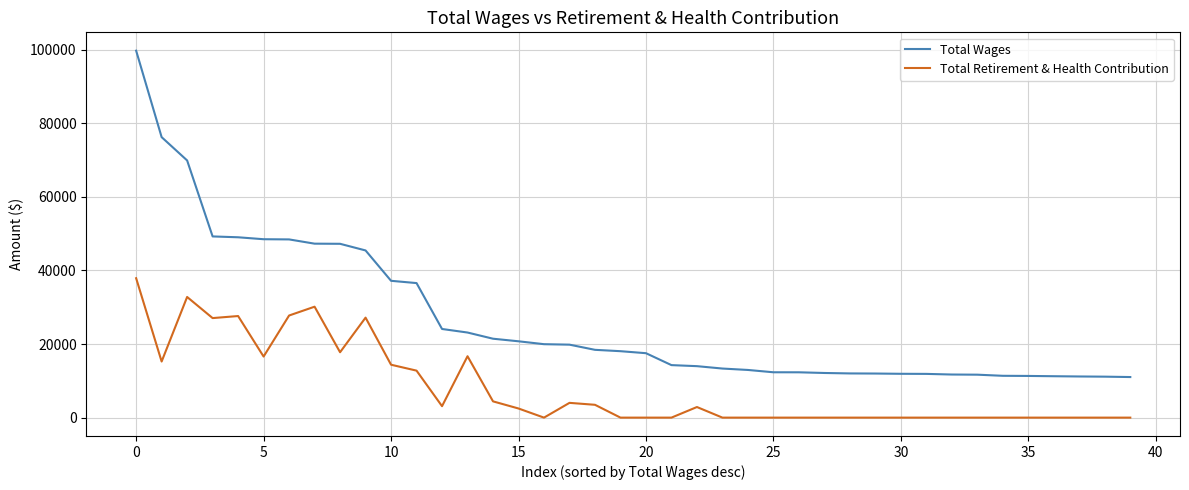

Which series has the largest range (max minus min)?

Total Wages